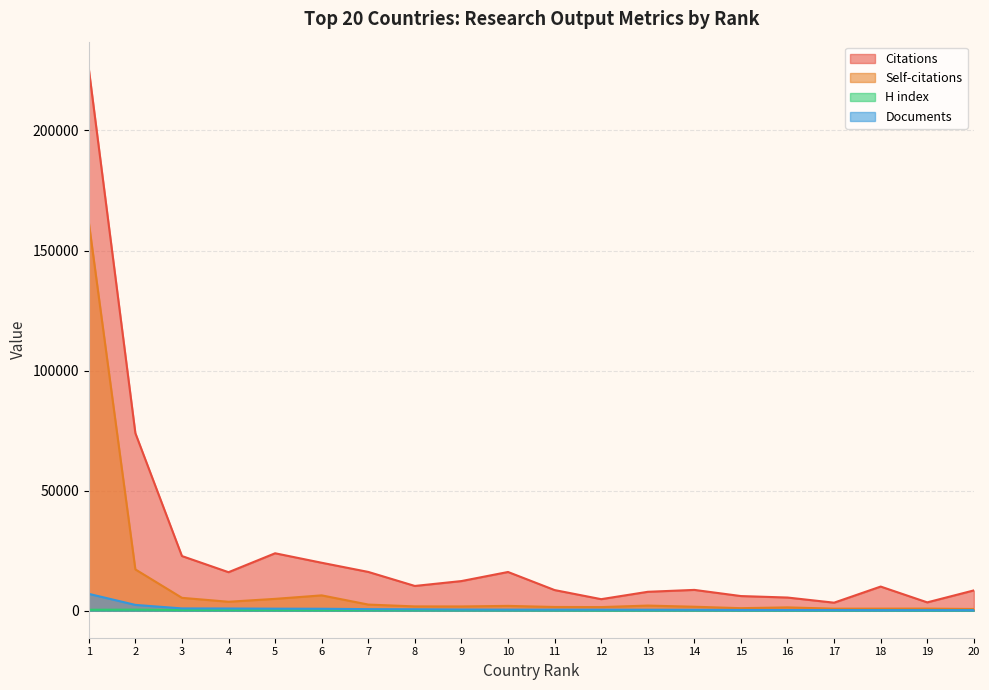

True or false: H index and Documents intersect in this chart.

False